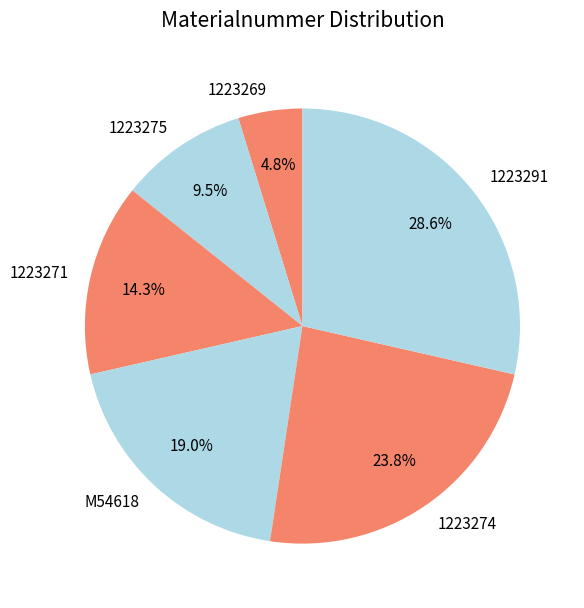

Does any single category account for the majority?

No